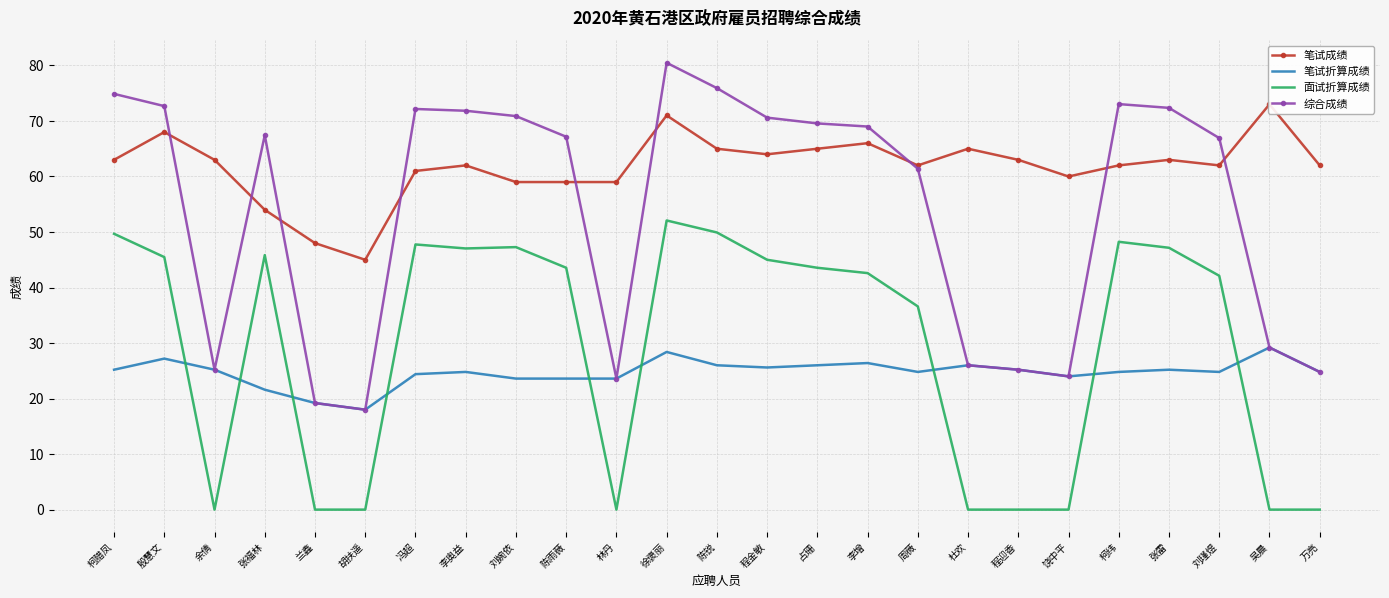

Between 徐褒丽 and 周薇, which series saw the biggest shift?

综合成绩